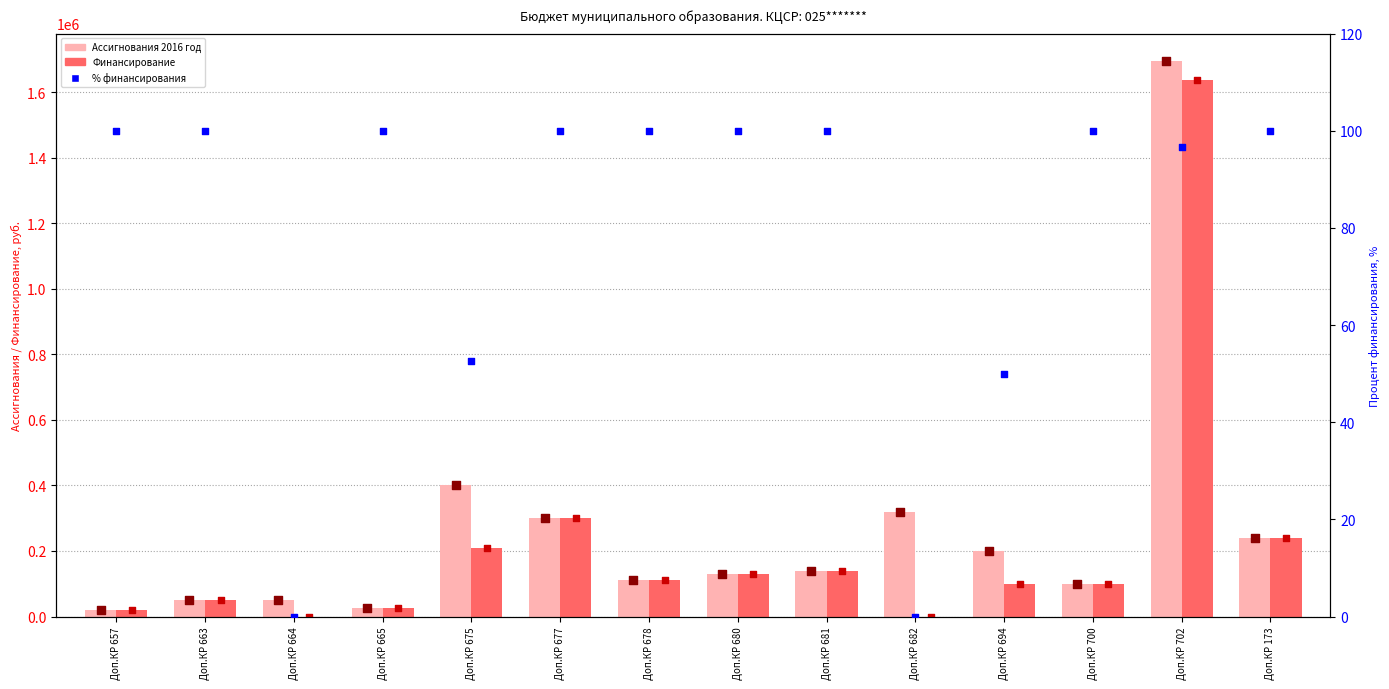

Which series reaches the minimum Y coordinate?

Финансирование